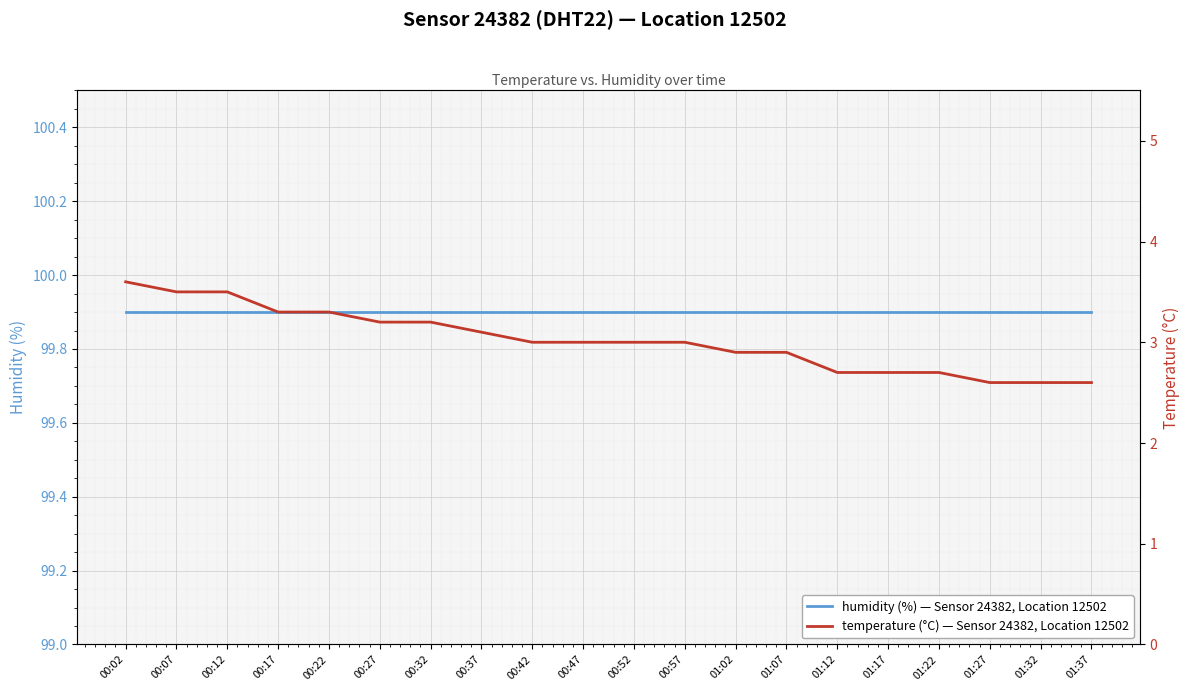

Between 00:02 and 00:42, which series saw the biggest shift?

temperature (°C) — Sensor 24382, Location 12502